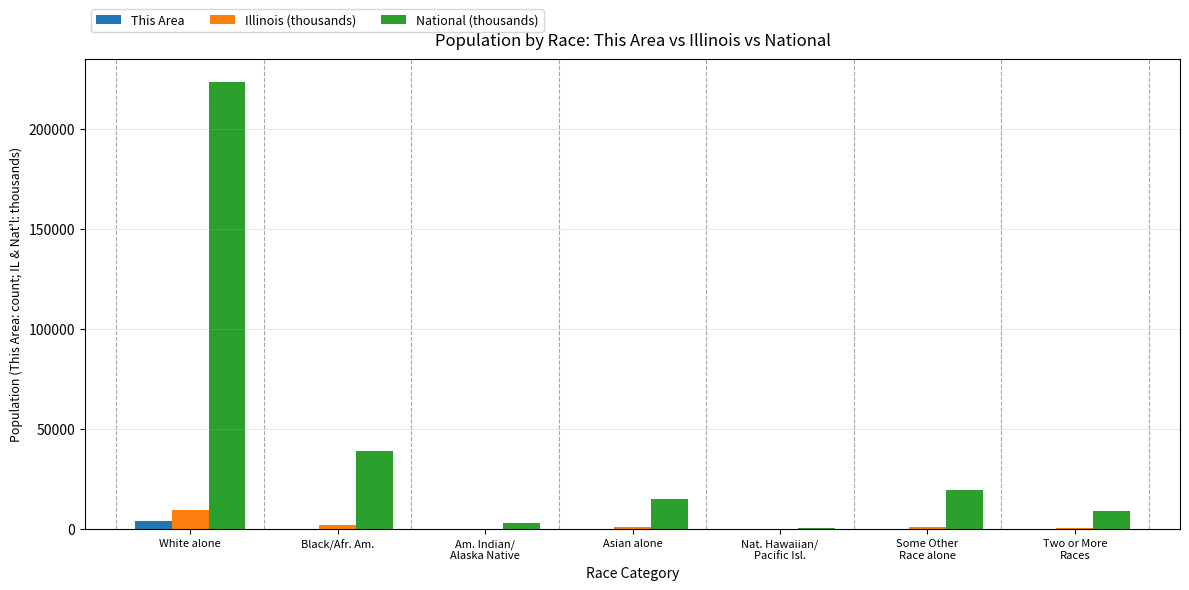

At which category is the sum across all series the highest?

White alone